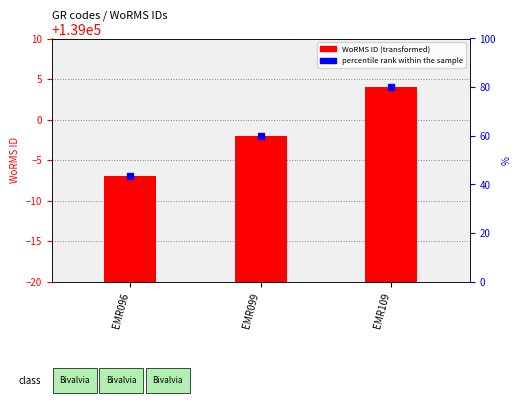

What is the difference between the maximum and minimum values?

11